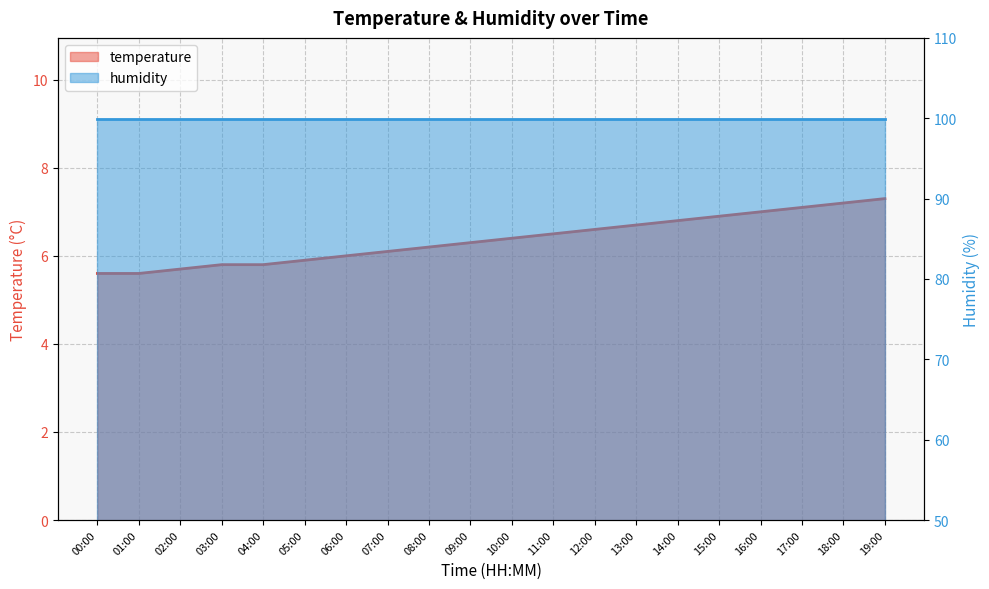

Is it true that the value at 00:00 is 5.6?

True